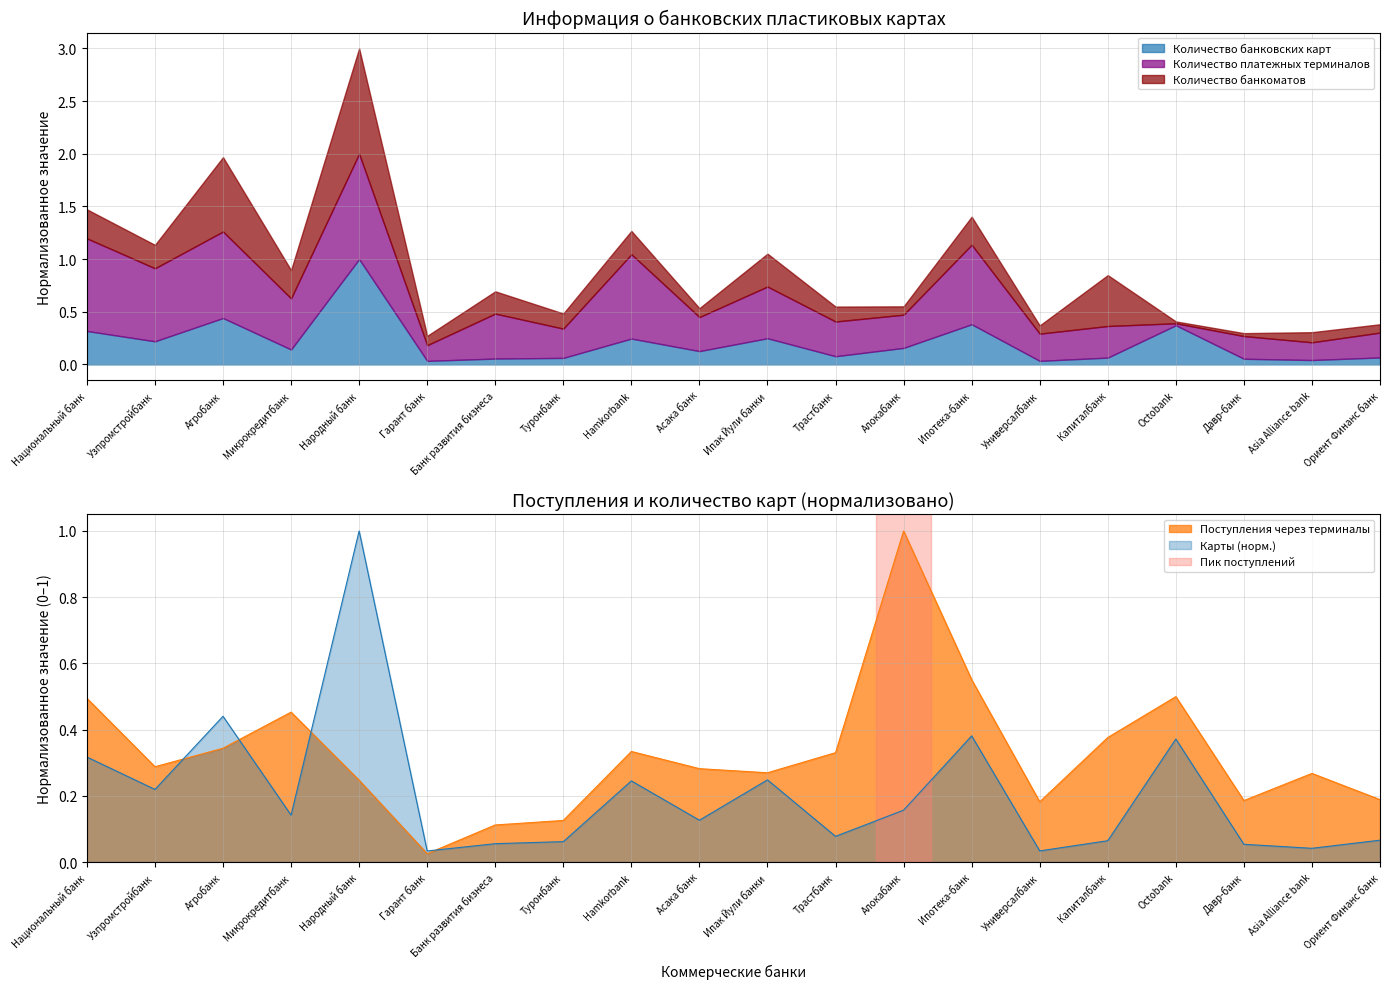

Reading right to left, transcribe all the data shown in this chart.

Количество банковских карт: Ориент Финанс банк=0.1	Asia Alliance bank=0.0	Давр-банк=0.1	Octobank=0.4	Капиталбанк=0.1	Универсалбанк=0.0	Ипотека-банк=0.4	Алокабанк=0.2	Трастбанк=0.1	Ипак Йули банки=0.2	Асака банк=0.1	Hamkorbank=0.2	Туронбанк=0.1	Банк развития бизнеса=0.1	Гарант банк=0.0	Народный банк=1.0	Микрокредитбанк=0.1	Агробанк=0.4	Узпромстройбанк=0.2	Национальный банк=0.3
Поступления через терминалы: Ориент Финанс банк=0.2	Asia Alliance bank=0.3	Давр-банк=0.2	Octobank=0.5	Капиталбанк=0.4	Универсалбанк=0.2	Ипотека-банк=0.6	Алокабанк=1.0	Трастбанк=0.3	Ипак Йули банки=0.3	Асака банк=0.3	Hamkorbank=0.3	Туронбанк=0.1	Банк развития бизнеса=0.1	Гарант банк=0.0	Народный банк=0.2	Микрокредитбанк=0.5	Агробанк=0.3	Узпромстройбанк=0.3	Национальный банк=0.5